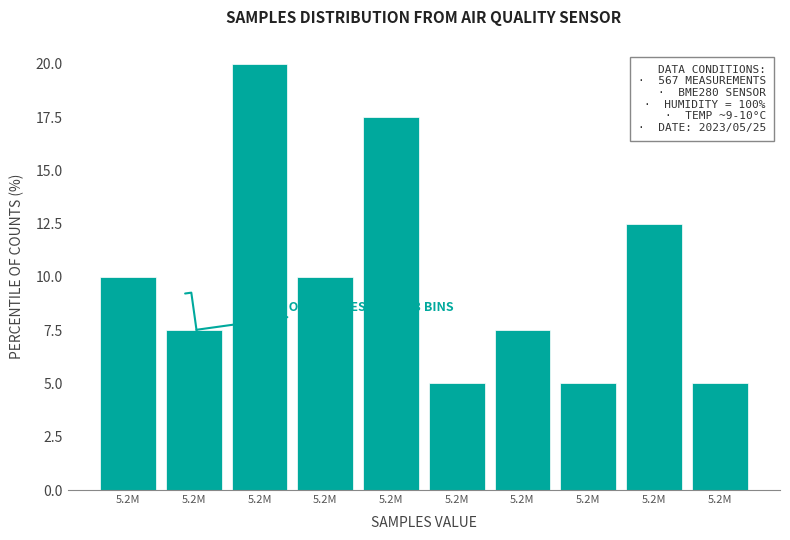

How many categories are shown in the chart?

10